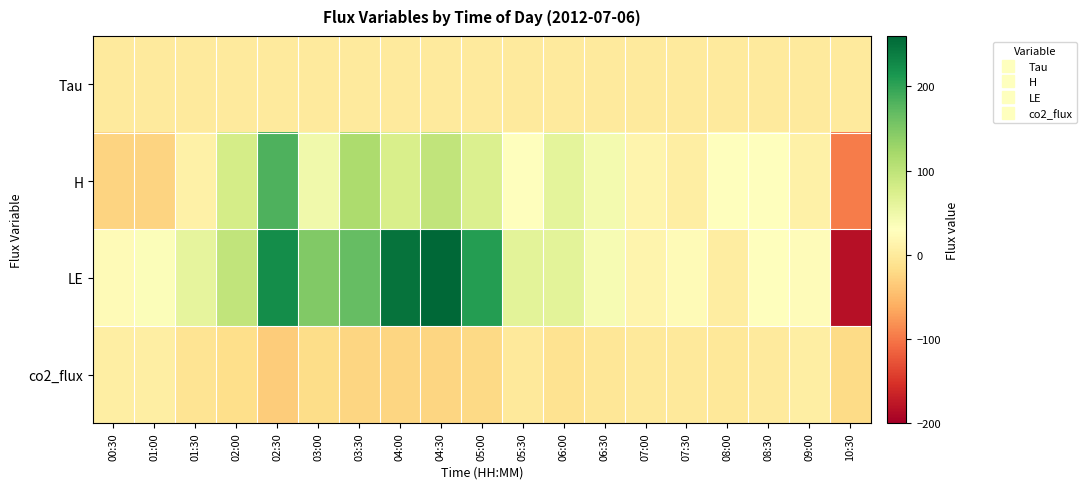

Which has a higher value, 08:00 or 05:00?

05:00